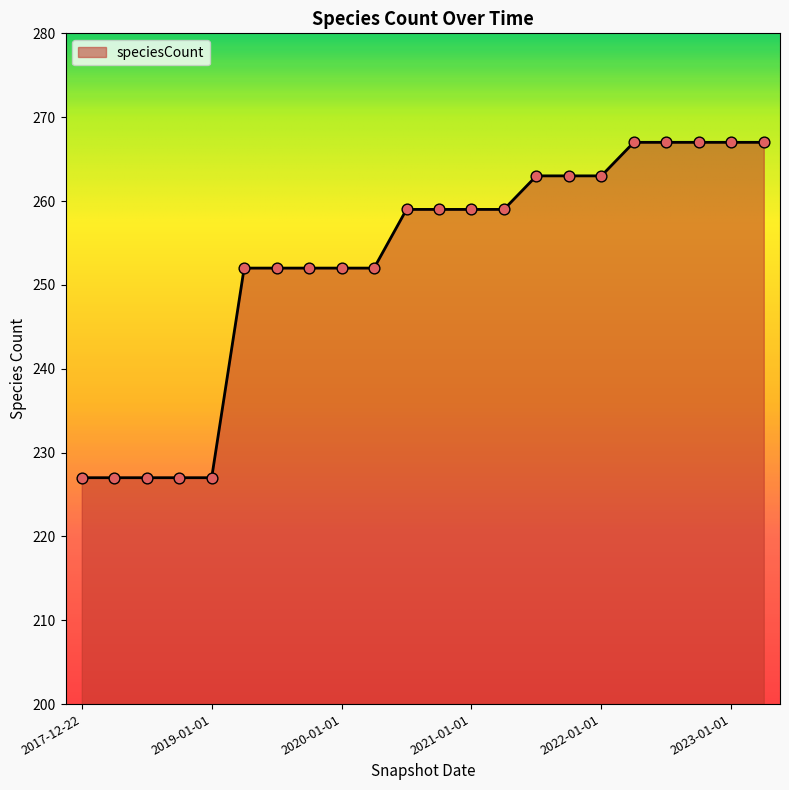

What is the difference between the maximum and minimum values?

40